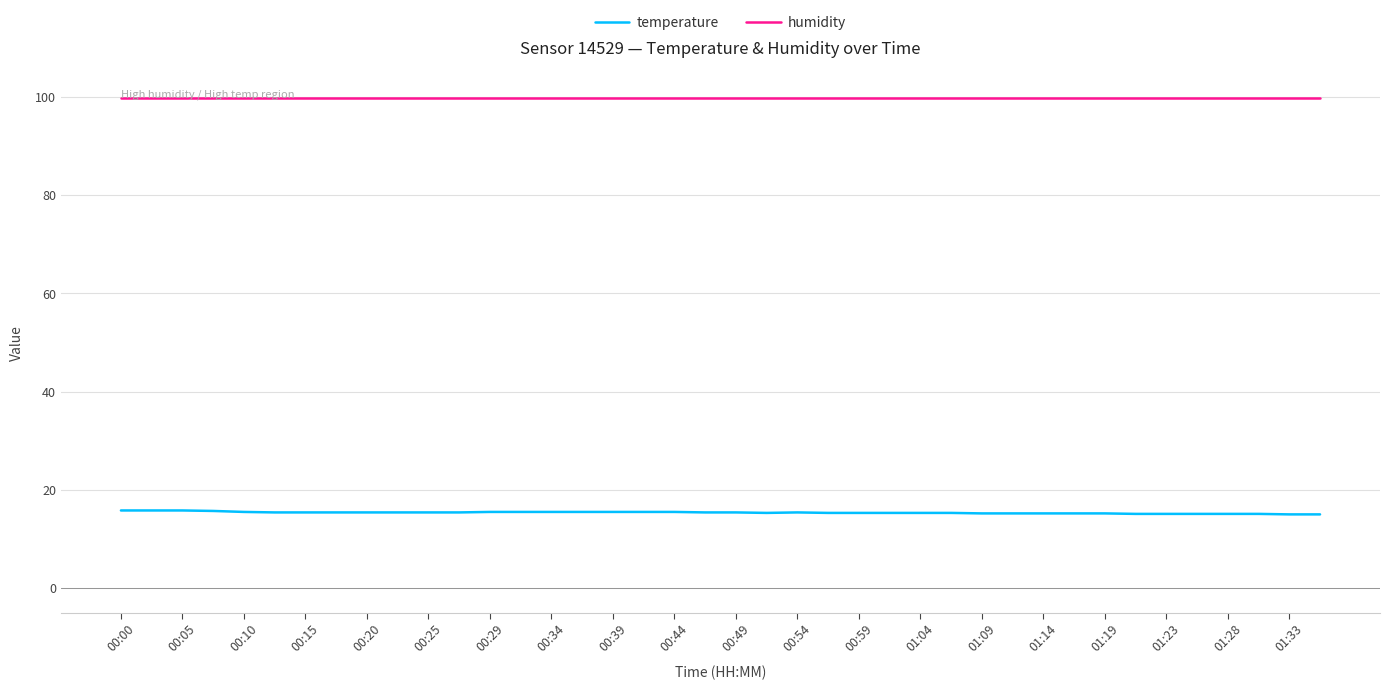

True or false: temperature and humidity intersect in this chart.

False